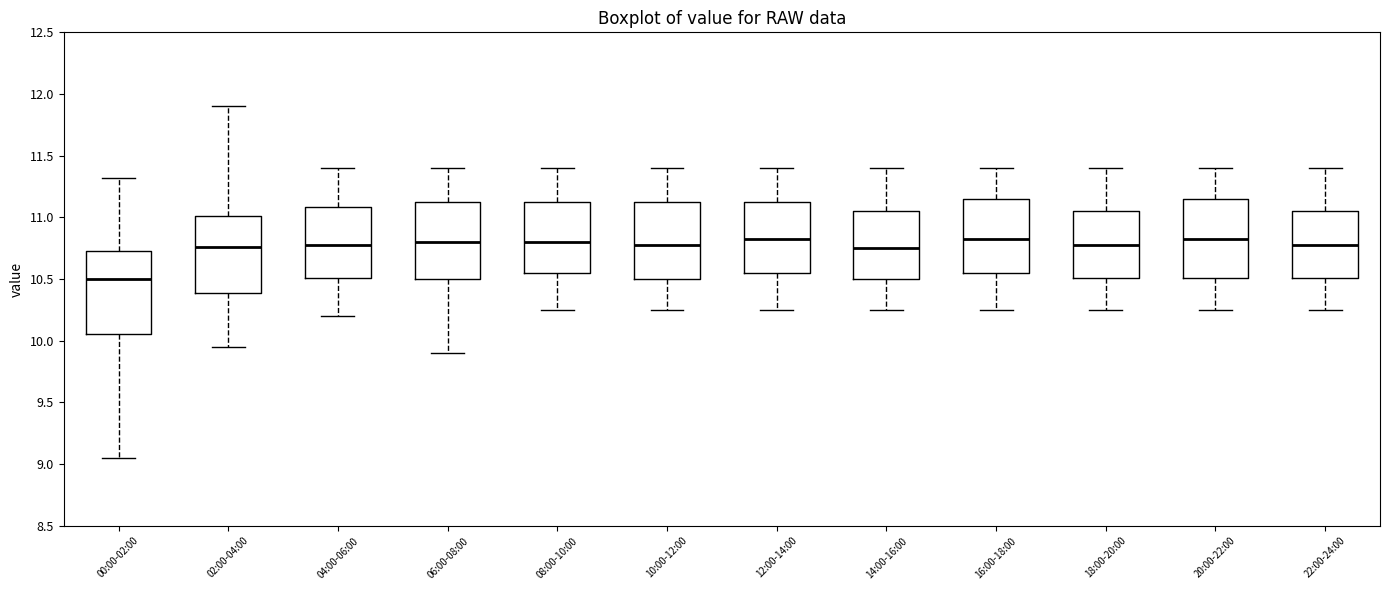

Which box has the lowest median line?

00:00-02:00